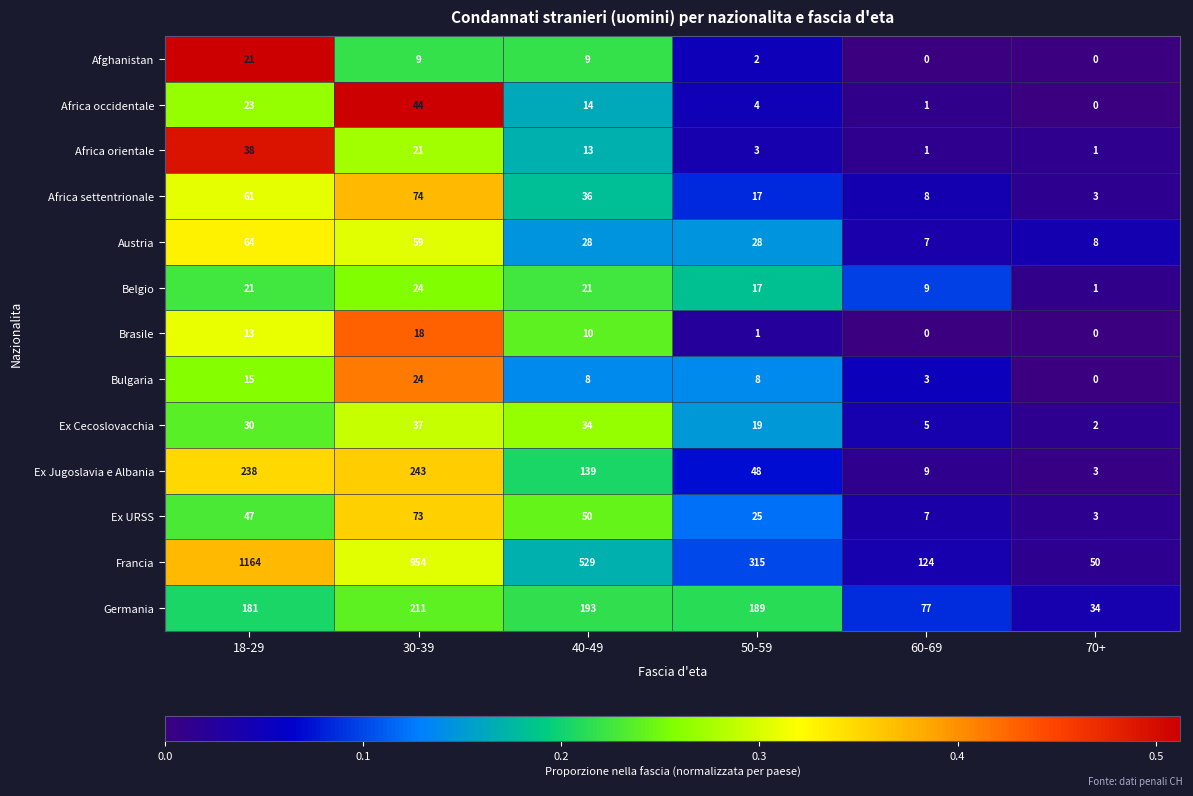

What is the average value of the Africa settentrionale series?

33